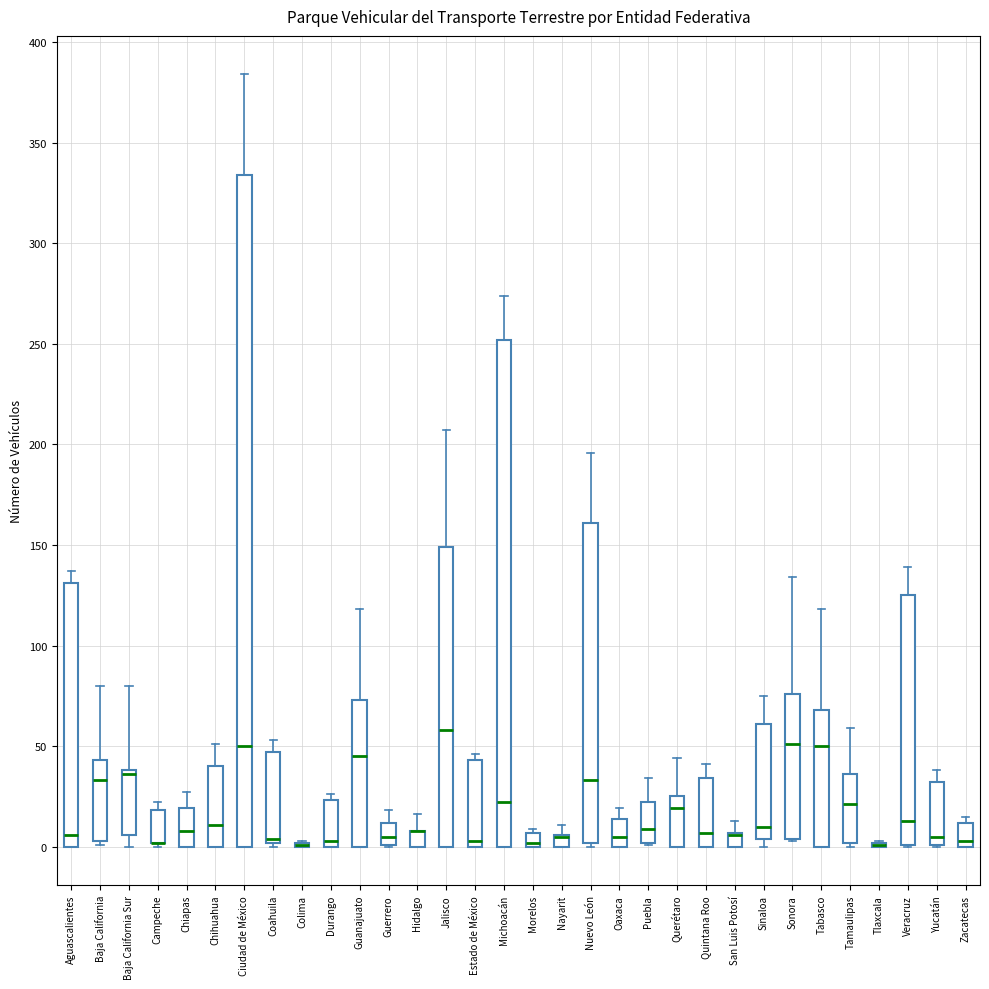

Where is the upper edge of the box for Durango on the y-axis? The values are not printed on the chart, so give them approximately, as read against the axis.

25